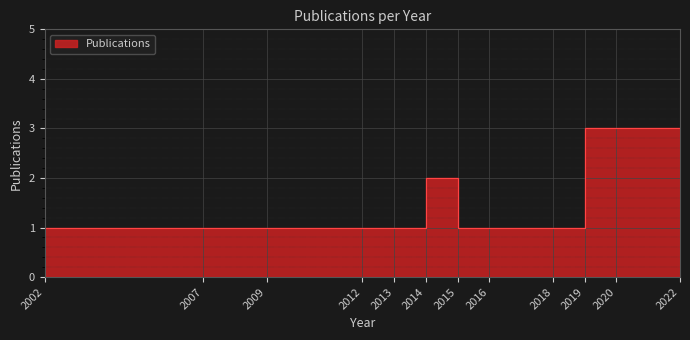

The chart shows a value of 2 at 2013. True or false?

False